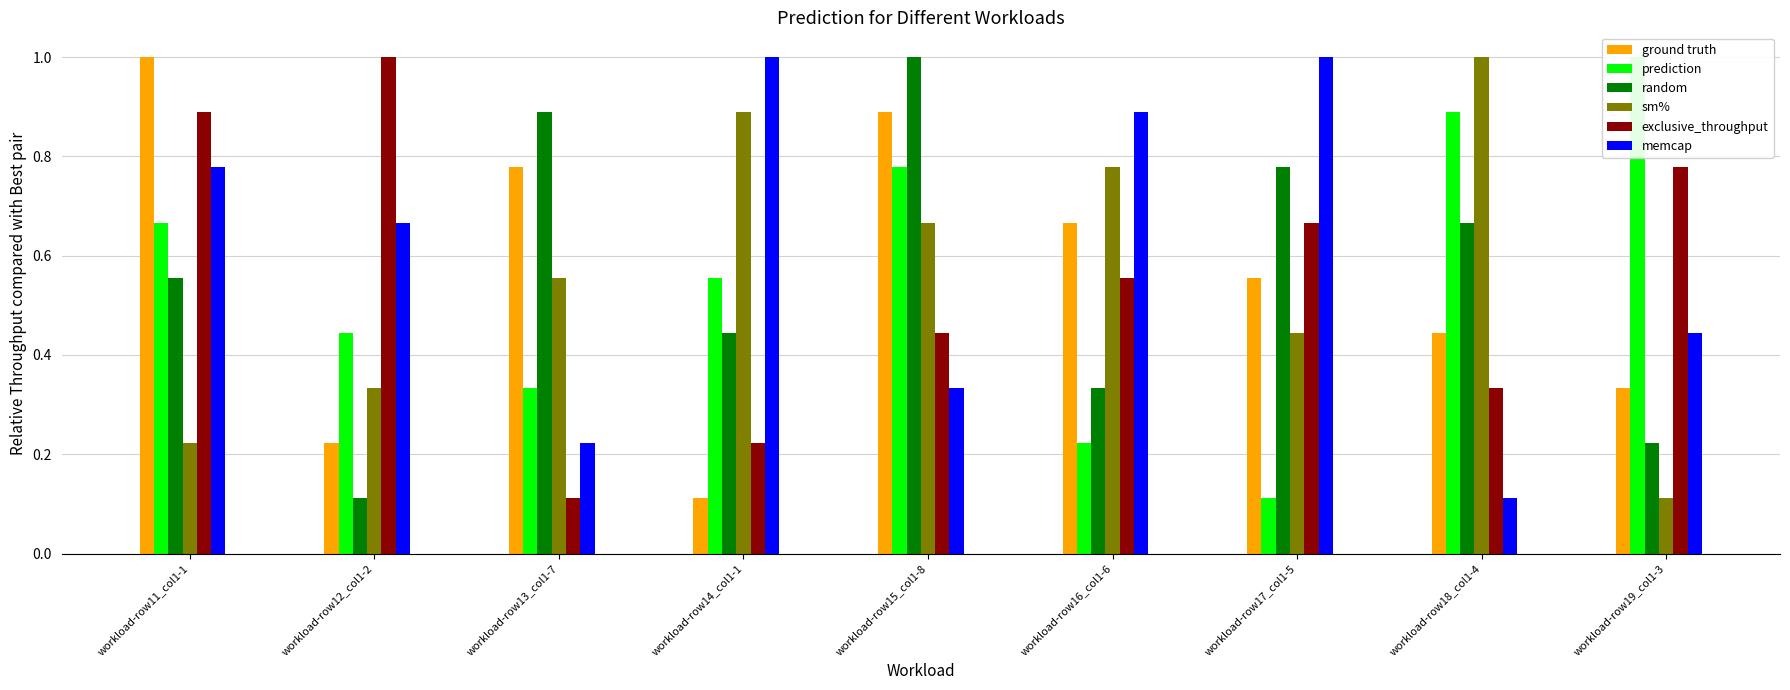

The ground truth series shows 0.2 at workload-row12_col1-2. True or false?

True